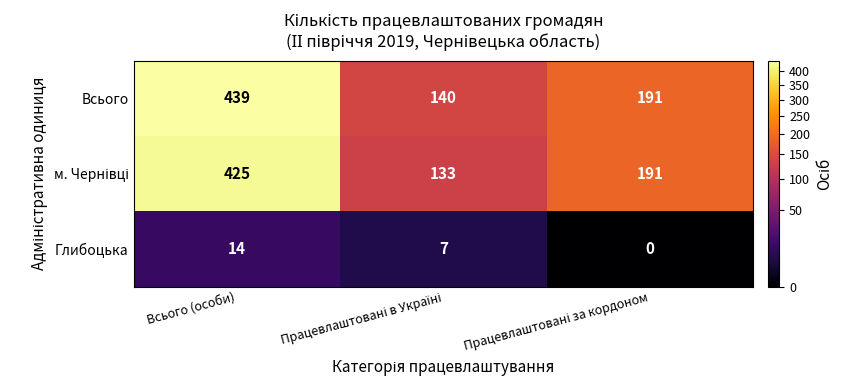

The value of Всього at Всього (особи) is 439. True or false?

True